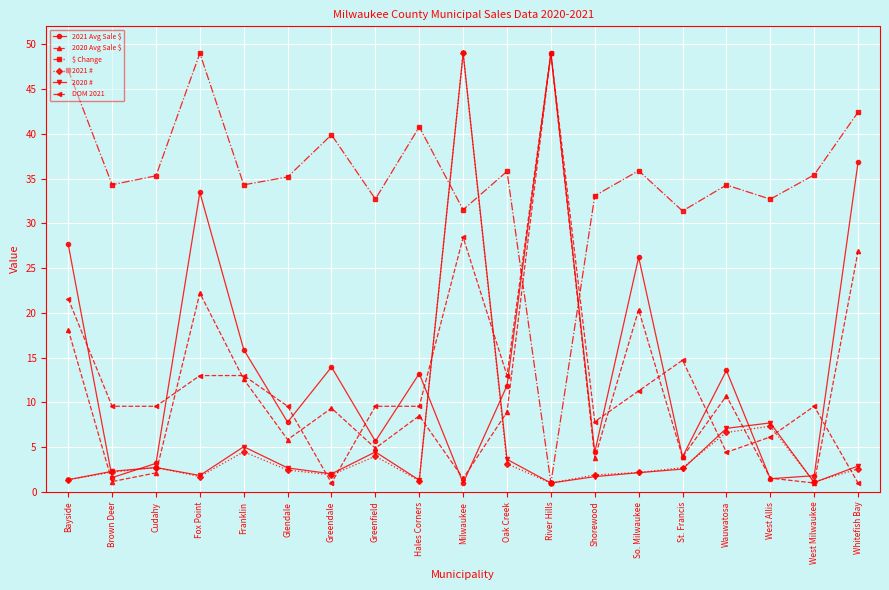

What is the difference between the highest and lowest values at West Allis?

31.2